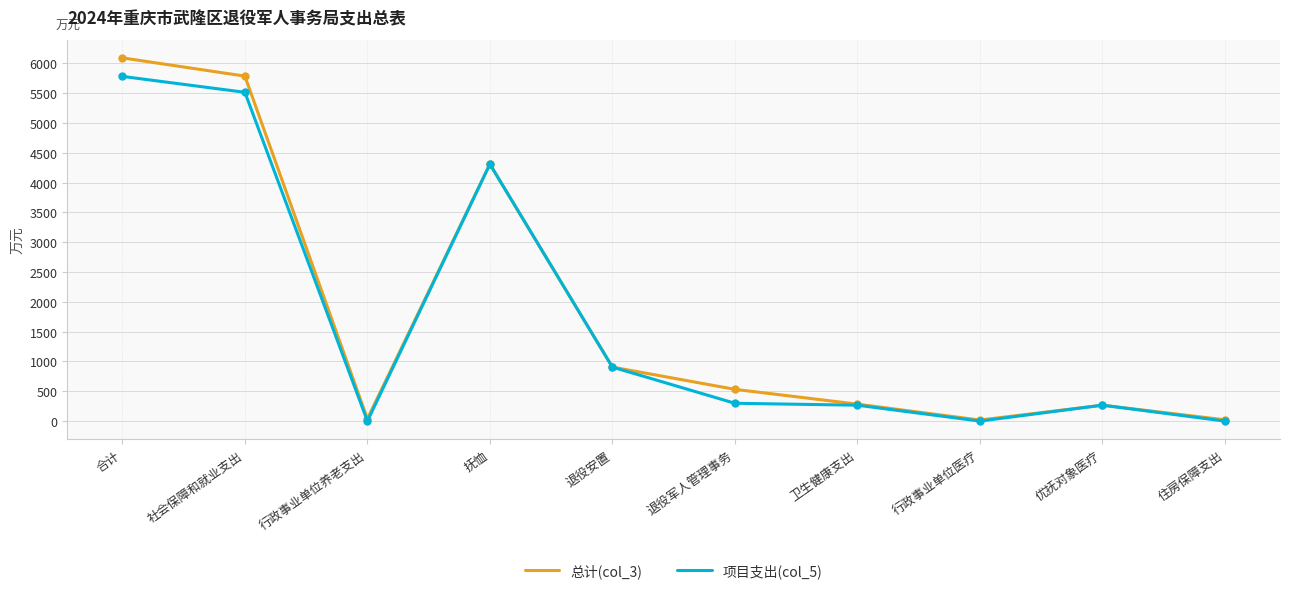

List the series in order of their peak value, lowest first.

项目支出(col_5), 总计(col_3)